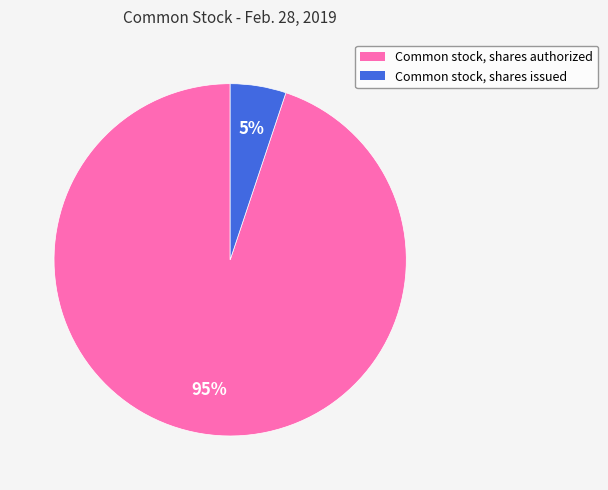

Is it true that Common stock, shares issued is 20% of the pie?

False